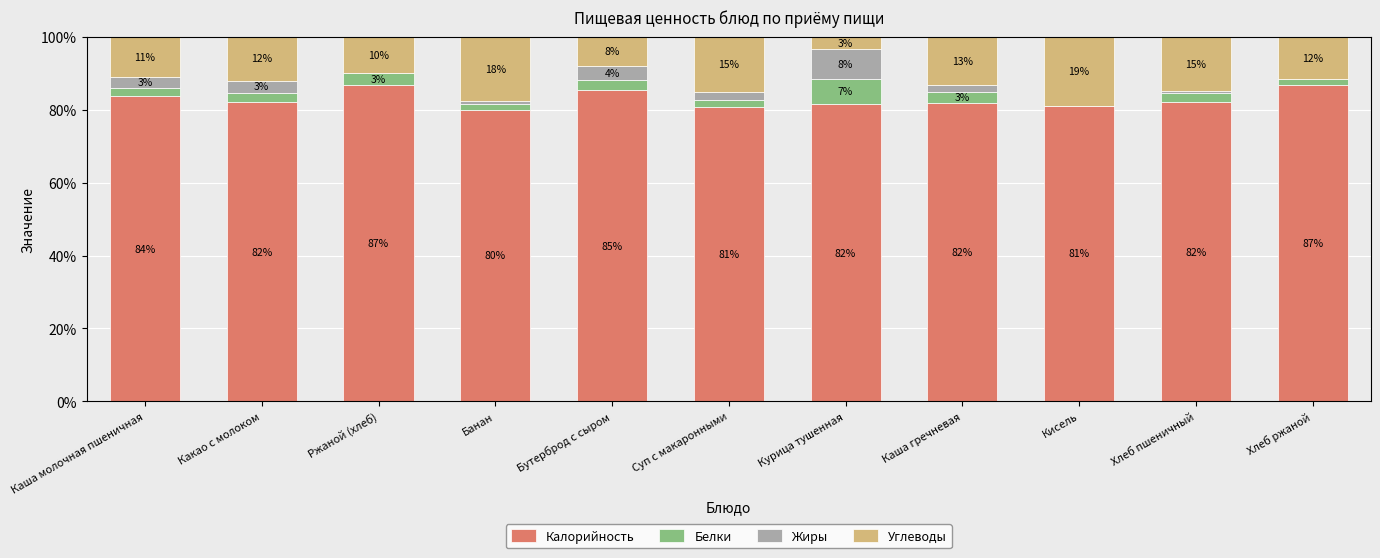

What is the total value across all series at Каша гречневая?

100.0